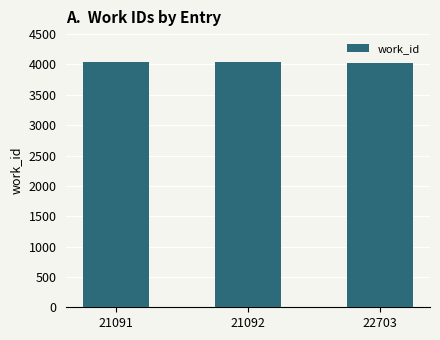

Approximately how many times larger is the value at 21091 compared to 21092?

1.0